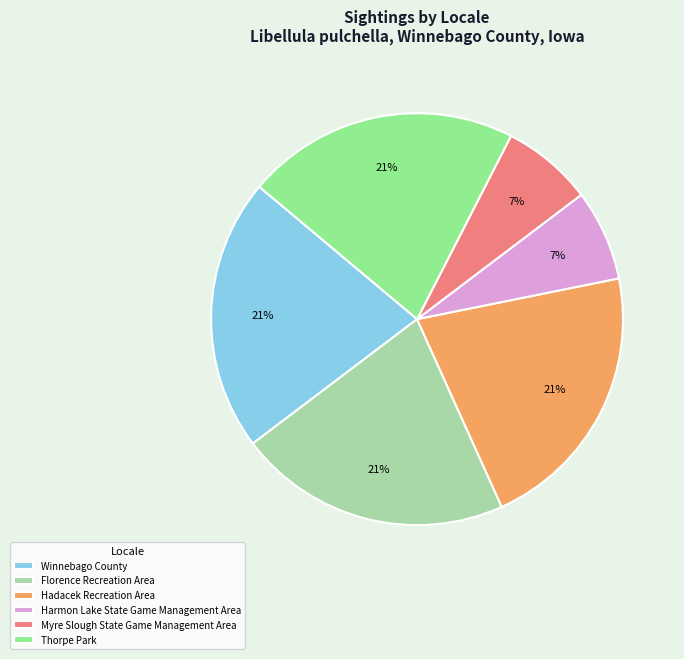

Between Harmon Lake State Game Management Area and Thorpe Park, which is larger?

Thorpe Park